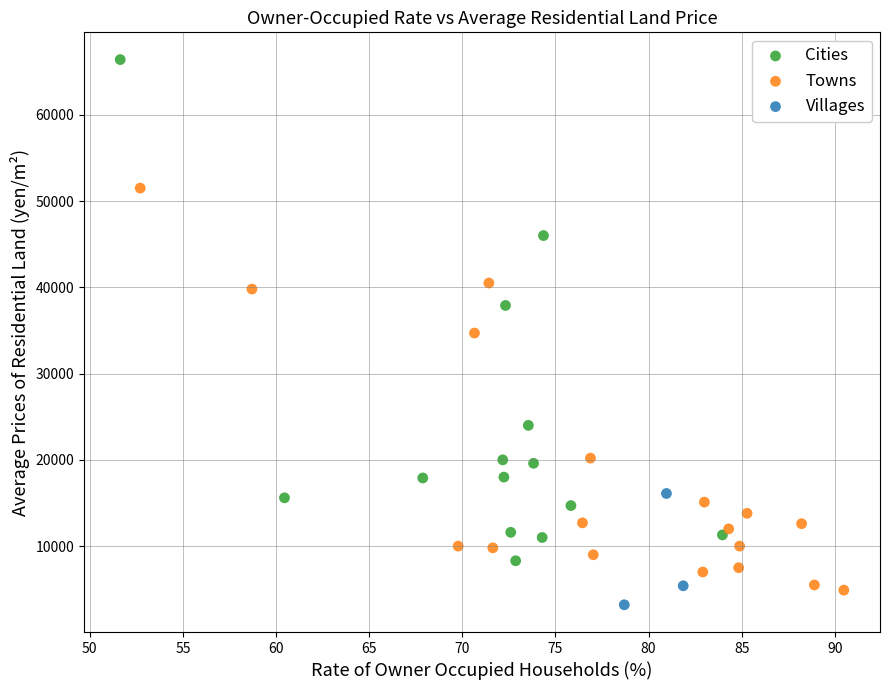

Which series has the largest Y range (max minus min)?

Cities